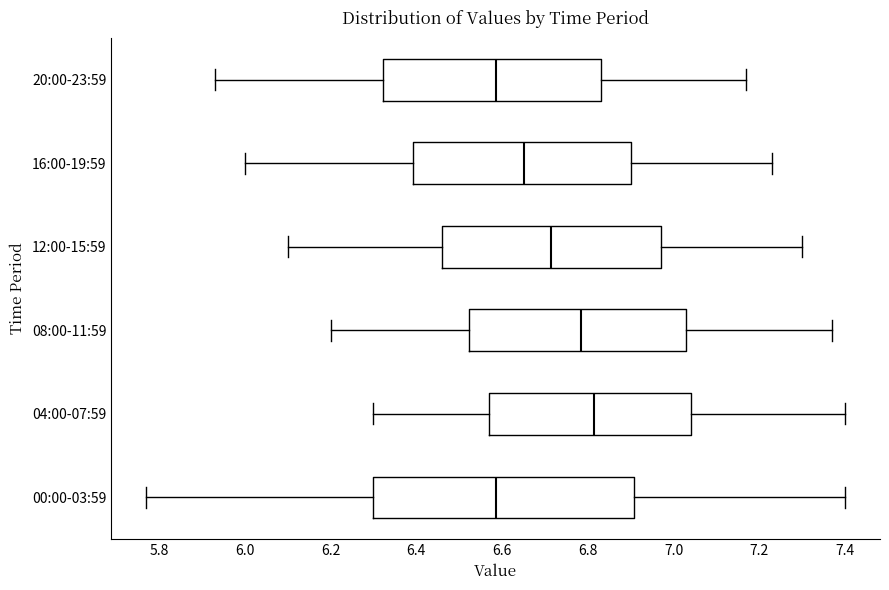

Comparing the boxes themselves (not the whiskers), which one is the widest?

00:00-03:59